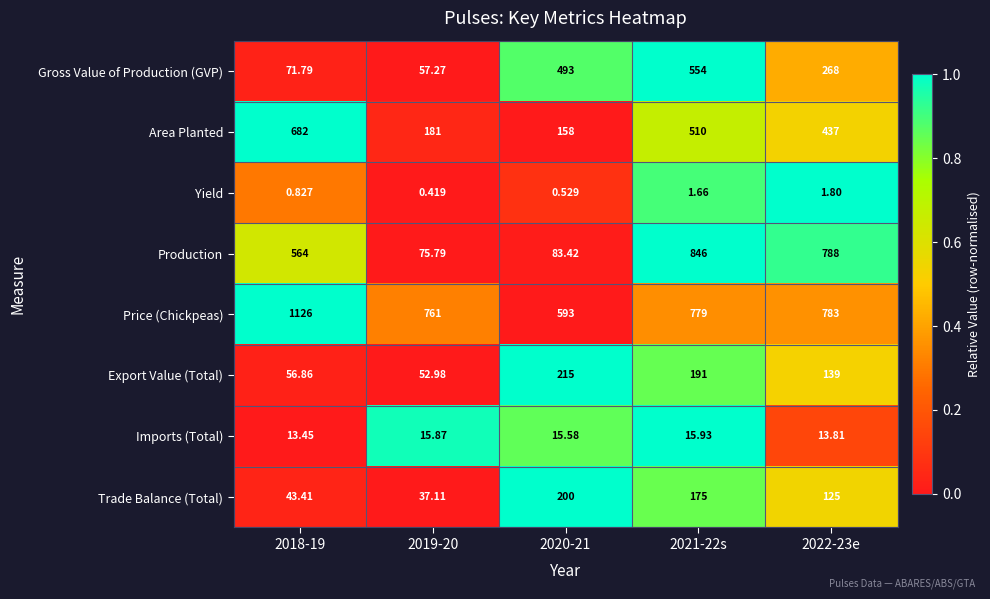

List the series in order of their peak value, highest first.

Price (Chickpeas), Production, Area Planted, Gross Value of Production (GVP), Export Value (Total), Trade Balance (Total), Imports (Total), Yield